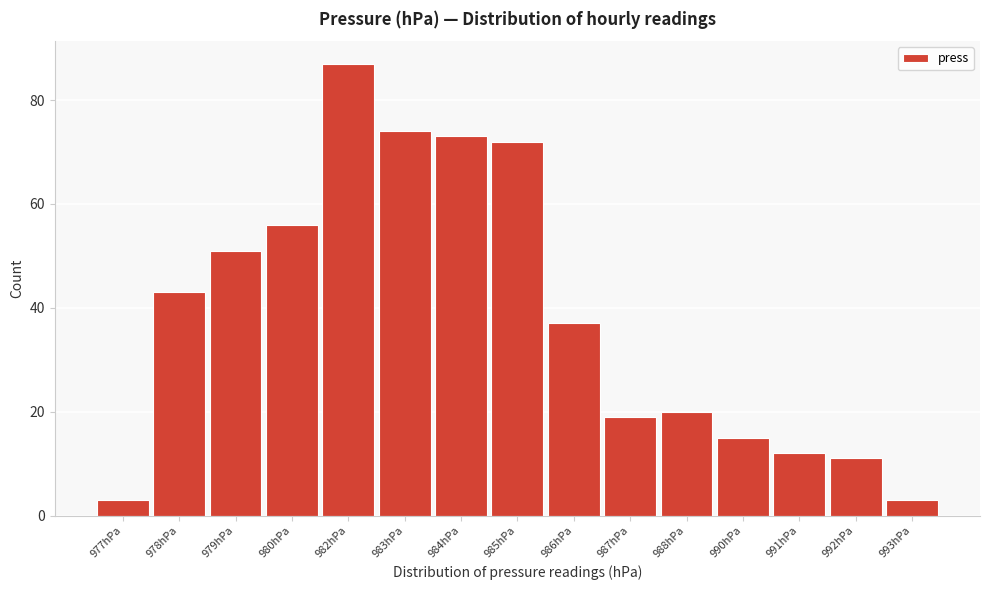

Reading left to right, transcribe all the data shown in this chart.

3	43	51	56	87	74	73	72	37	19	20	15	12	11	3